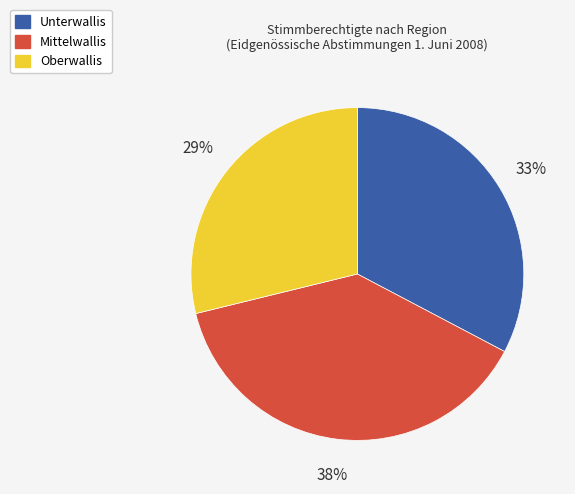

Approximately how many times larger is the value at Unterwallis compared to Oberwallis?

1.1